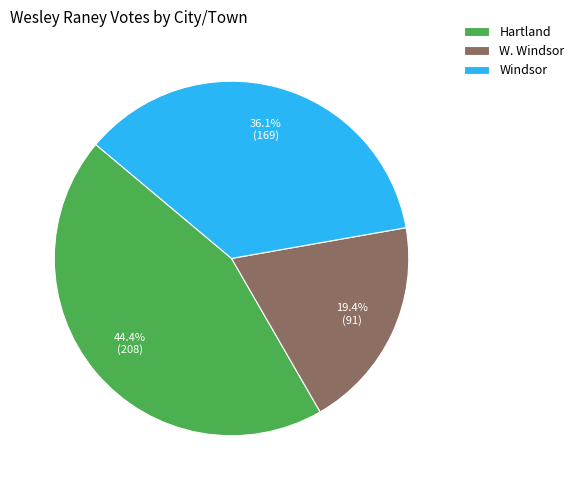

Approximately how many times larger is the value at Windsor compared to Hartland?

0.8